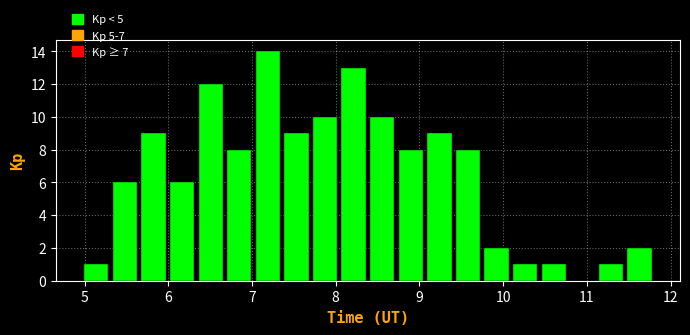

Read against the x-axis, roughly where is the centre of the tallest bar?

7.2